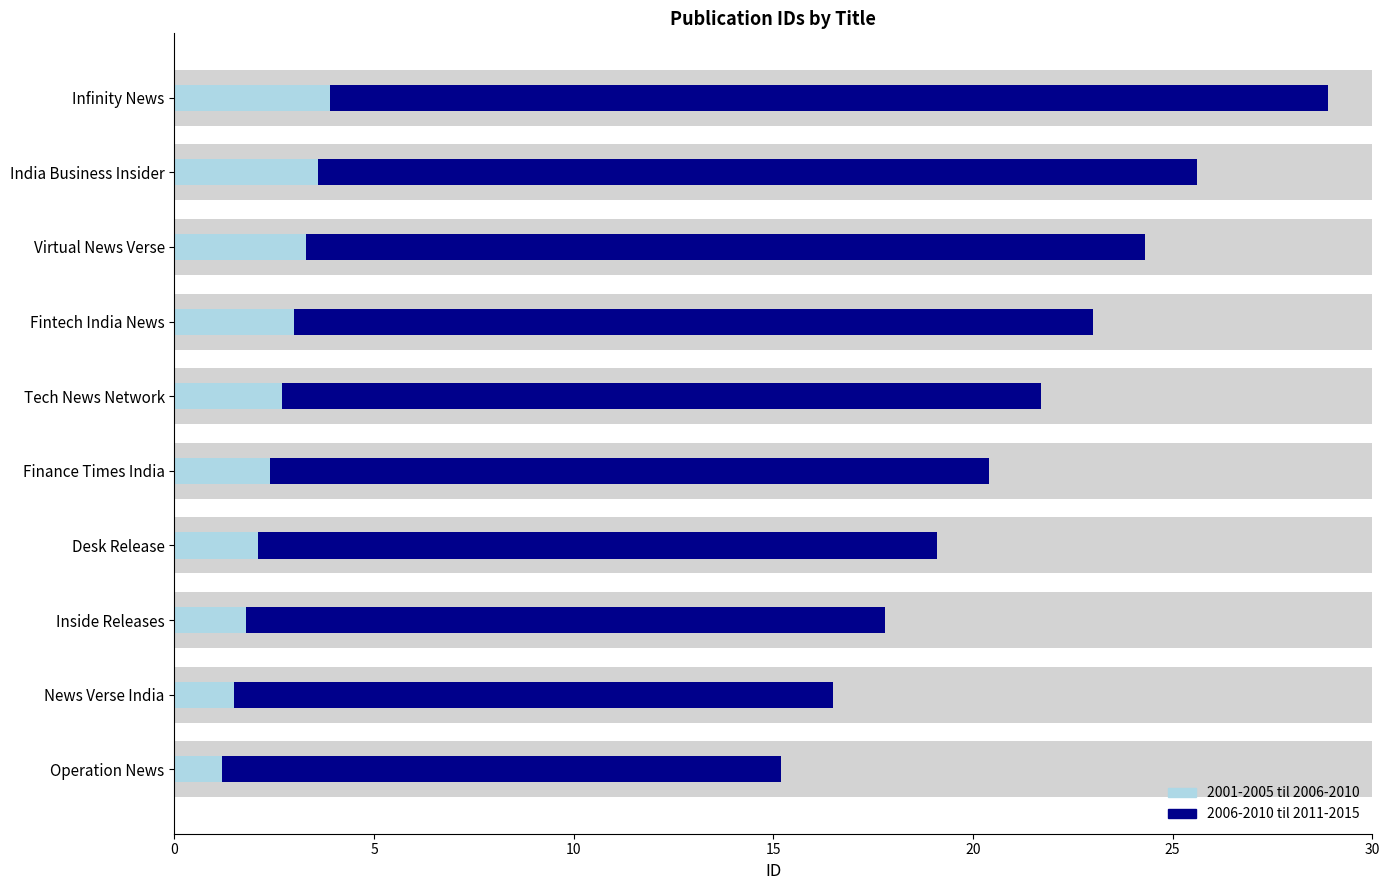

How many bars are there in each group?

2